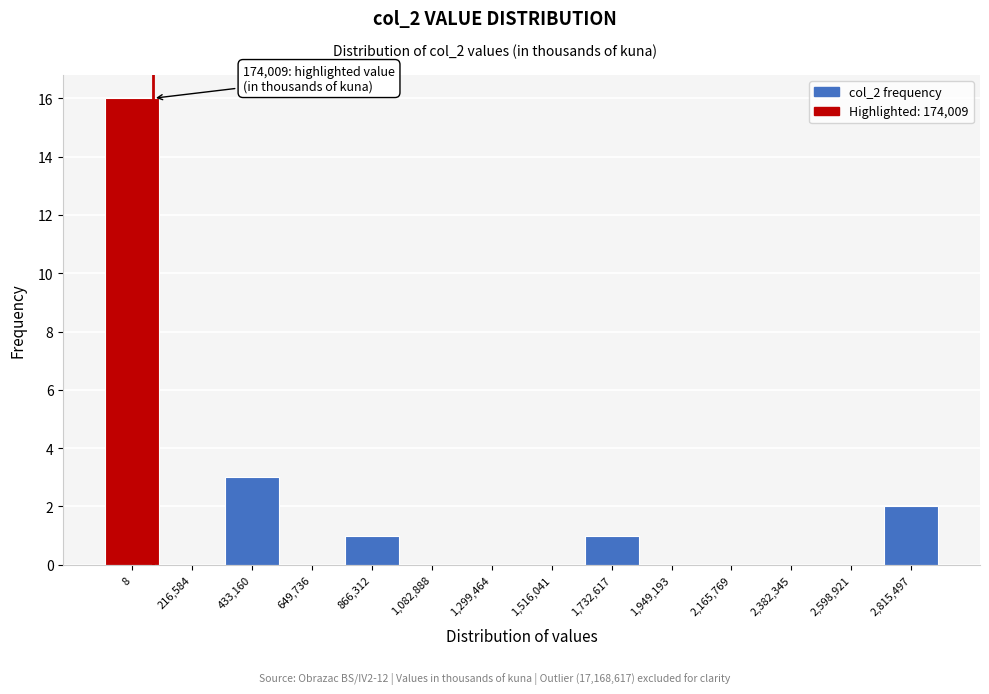

Reading left to right, list all the values displayed in this chart.

8=16	216,584=0	433,160=3	649,736=0	866,312=1	1,082,888=0	1,299,464=0	1,516,041=0	1,732,617=1	1,949,193=0	2,165,769=0	2,382,345=0	2,598,921=0	2,815,497=2